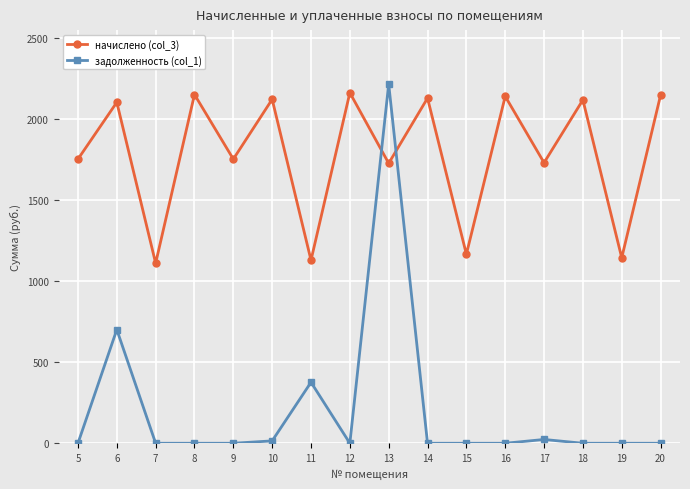

Which series has the widest spread of values?

задолженность (col_1)